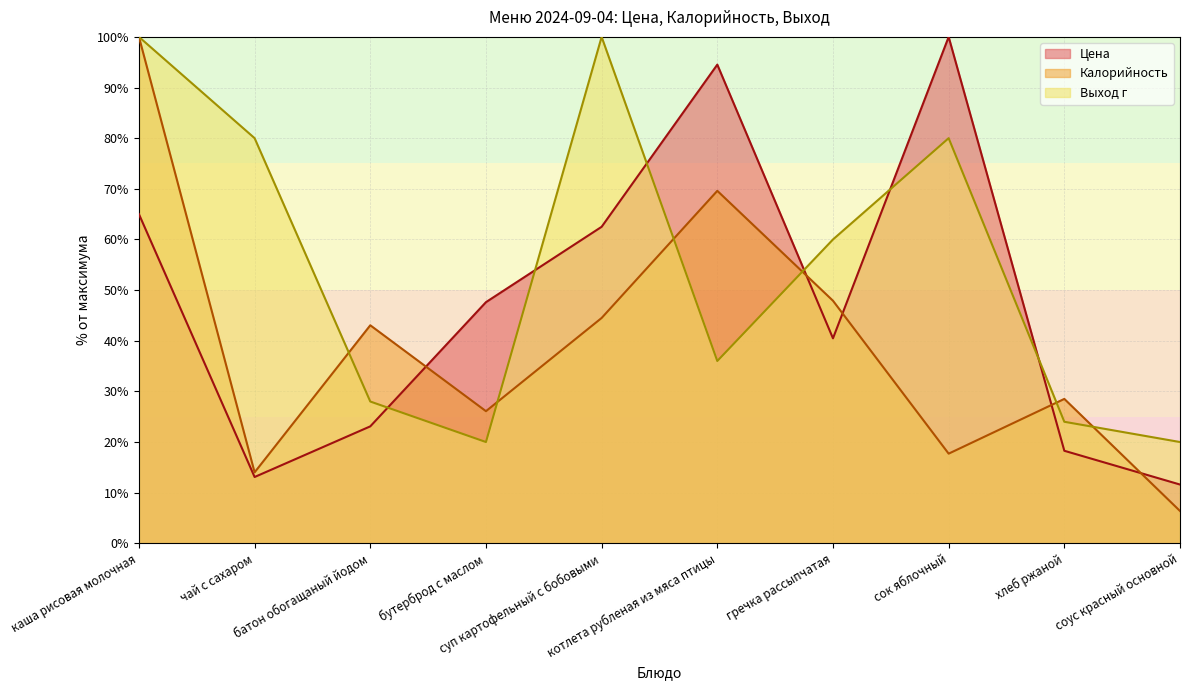

What is the total value across all series at чай с сахаром?

107.1